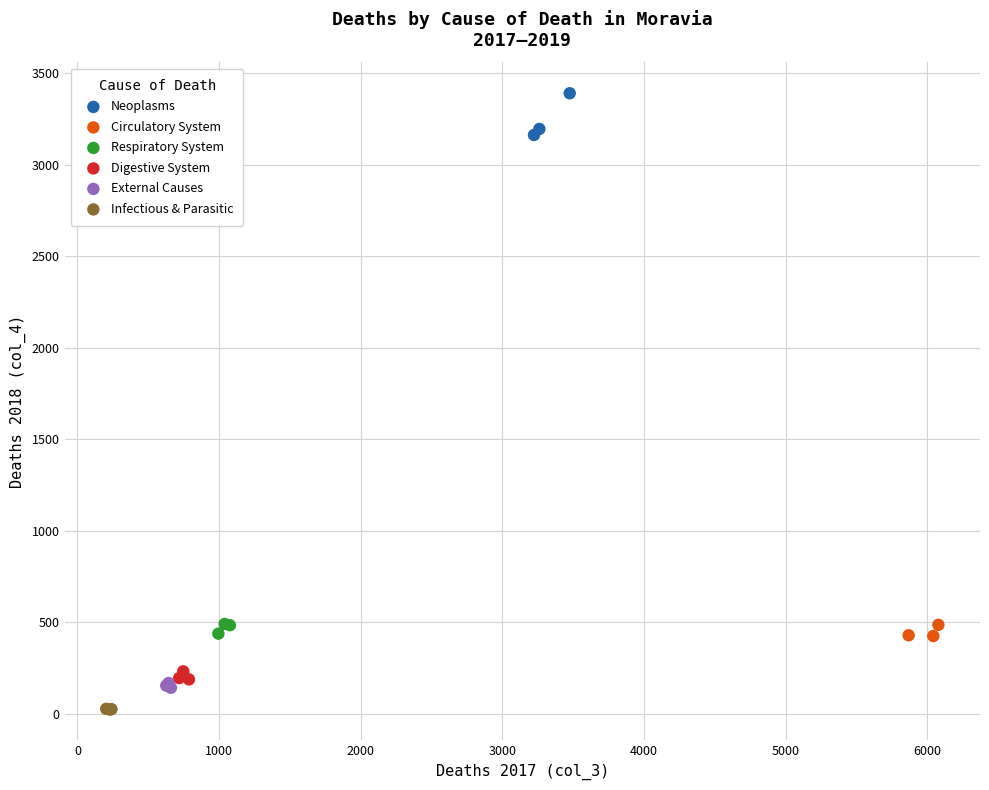

Which series contains the lowest Y value?

Infectious & Parasitic